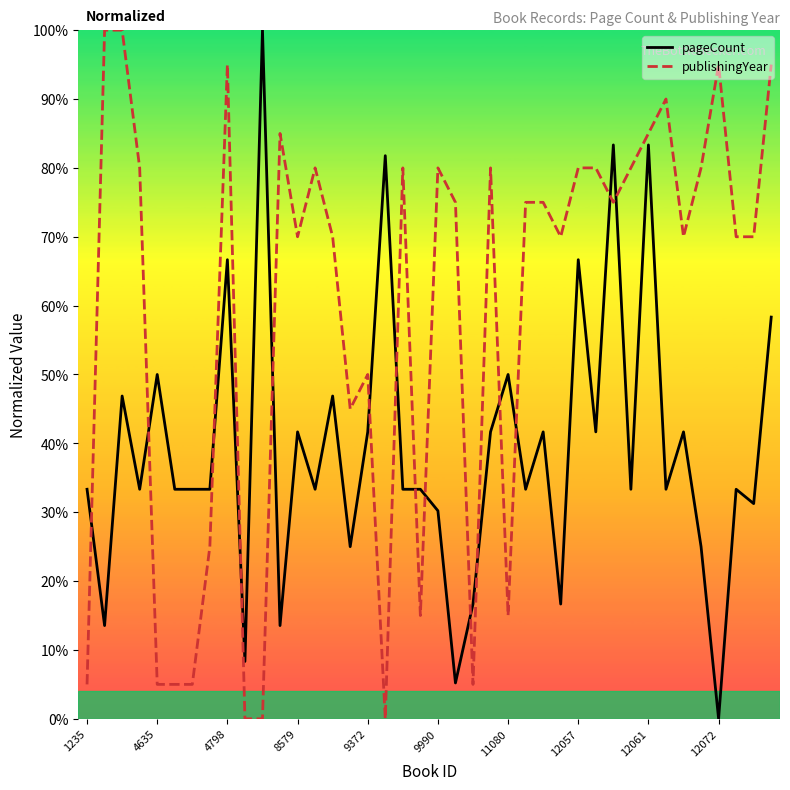

After their last crossing, which series has the higher values: publishingYear or pageCount?

publishingYear